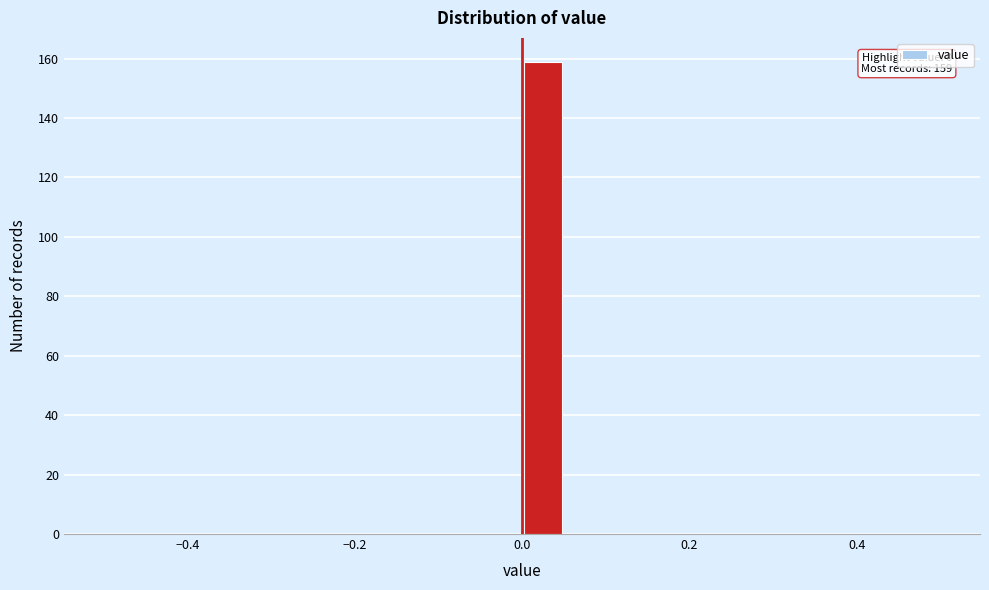

Around what value on the x-axis is the tallest bar? Give the approximate position of its centre, as read against the axis.

0.02